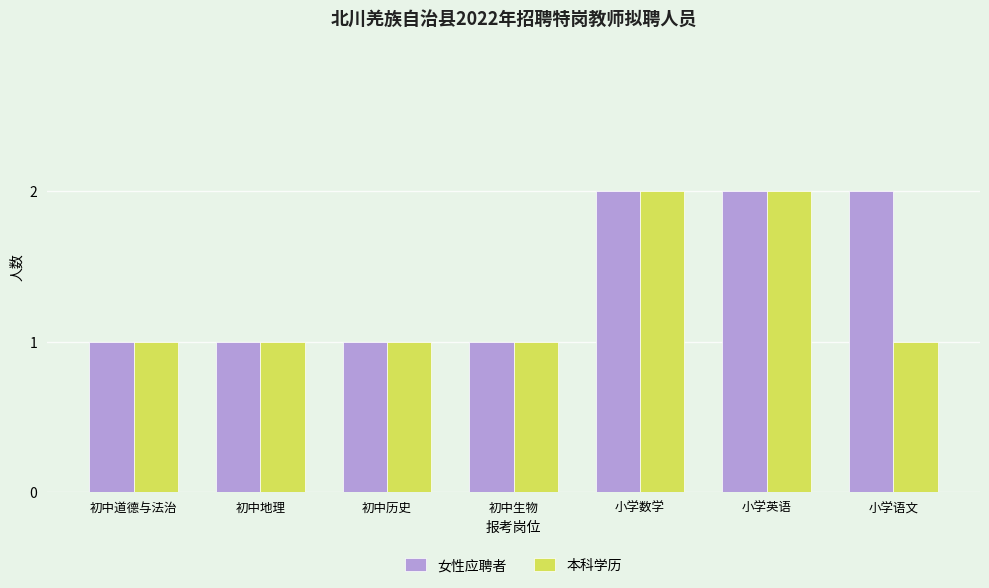

Reading right to left, what are all the values shown in this chart?

女性应聘者: 小学语文=2	小学英语=2	小学数学=2	初中生物=1	初中历史=1	初中地理=1	初中道德与法治=1
本科学历: 小学语文=1	小学英语=2	小学数学=2	初中生物=1	初中历史=1	初中地理=1	初中道德与法治=1